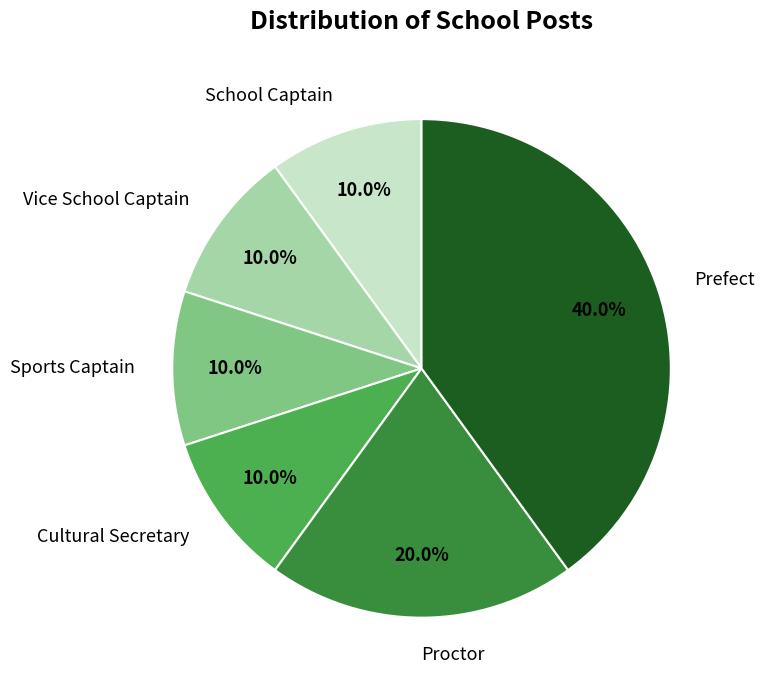

To the nearest percent, what portion does Proctor represent?

20%